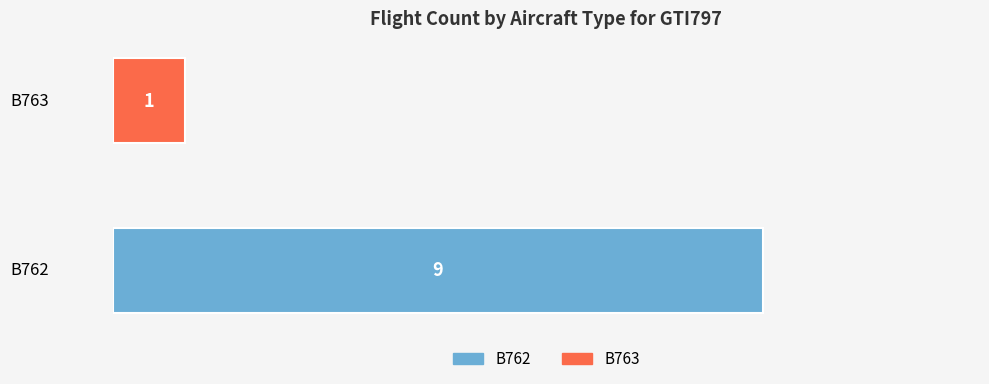

Which series has the largest range (max minus min)?

B762